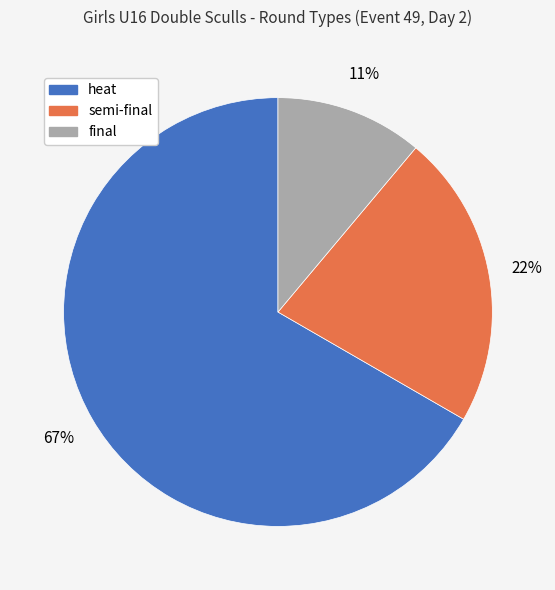

What percentage is the final slice, to the nearest percent?

11%